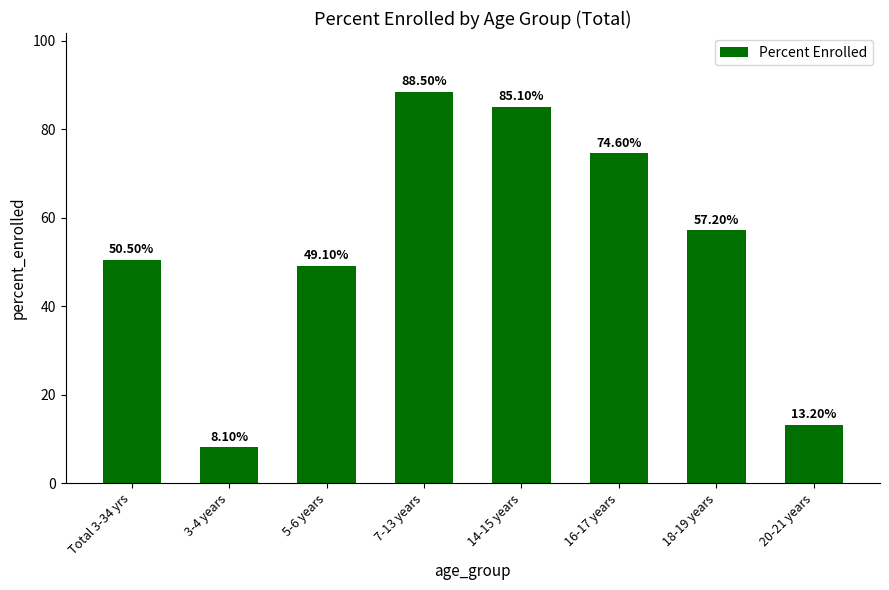

Which category has the lowest value across all series?

3-4 years